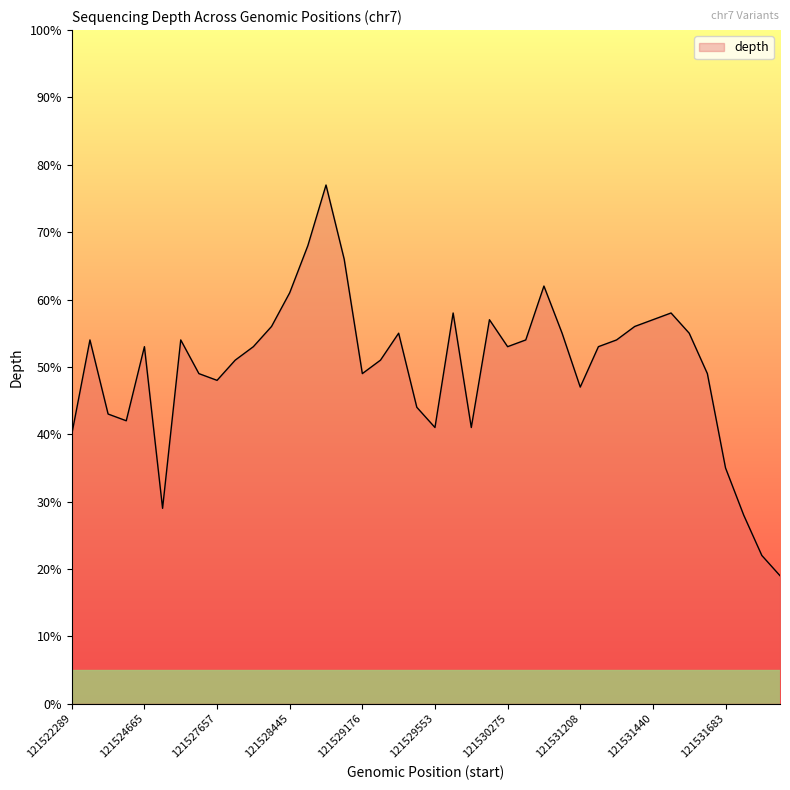

What is the minimum value shown in the chart?

19